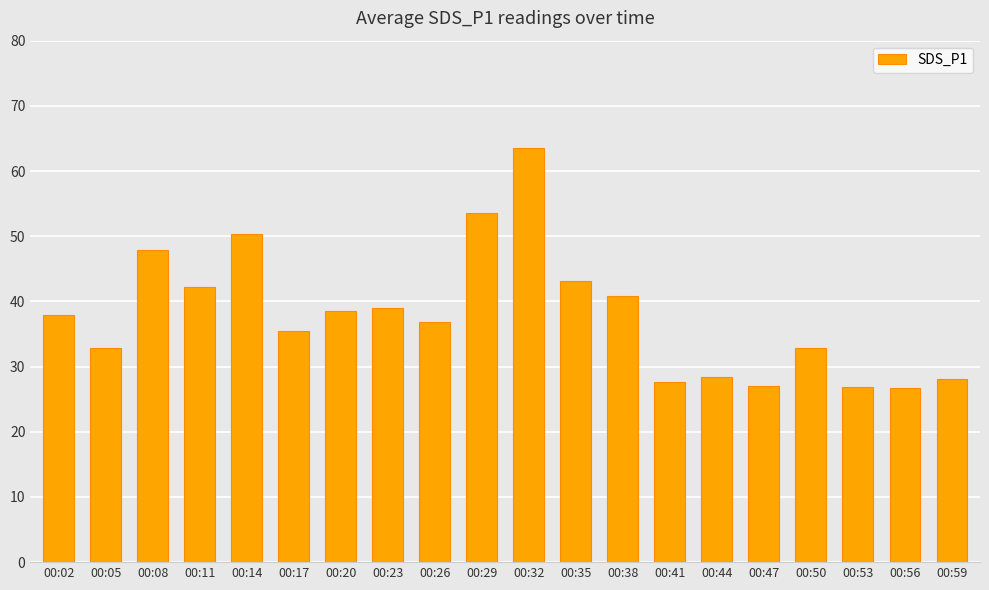

What is the sum of all values?

759.5